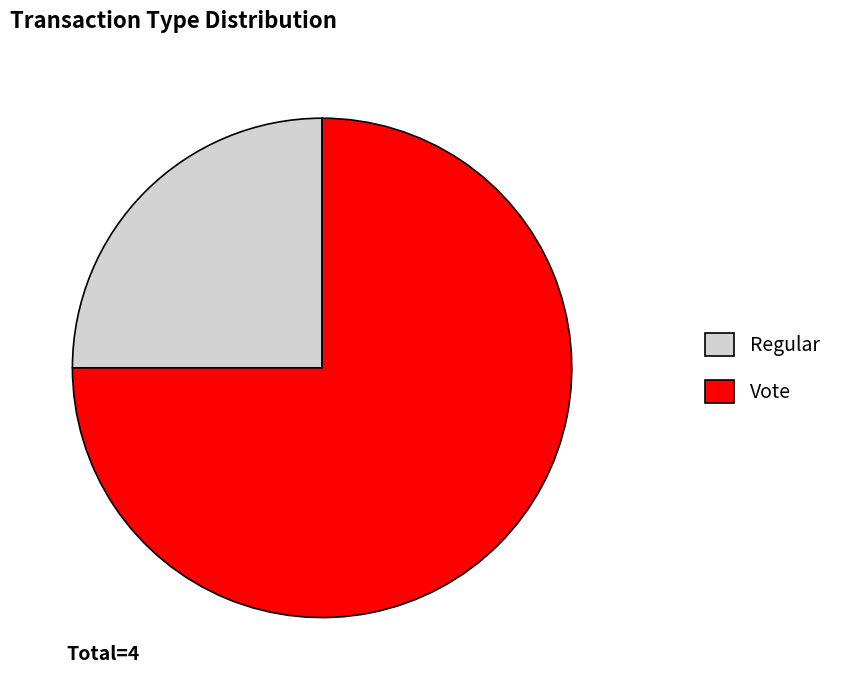

What is the ratio of the value at Regular to the value at Vote?

0.3